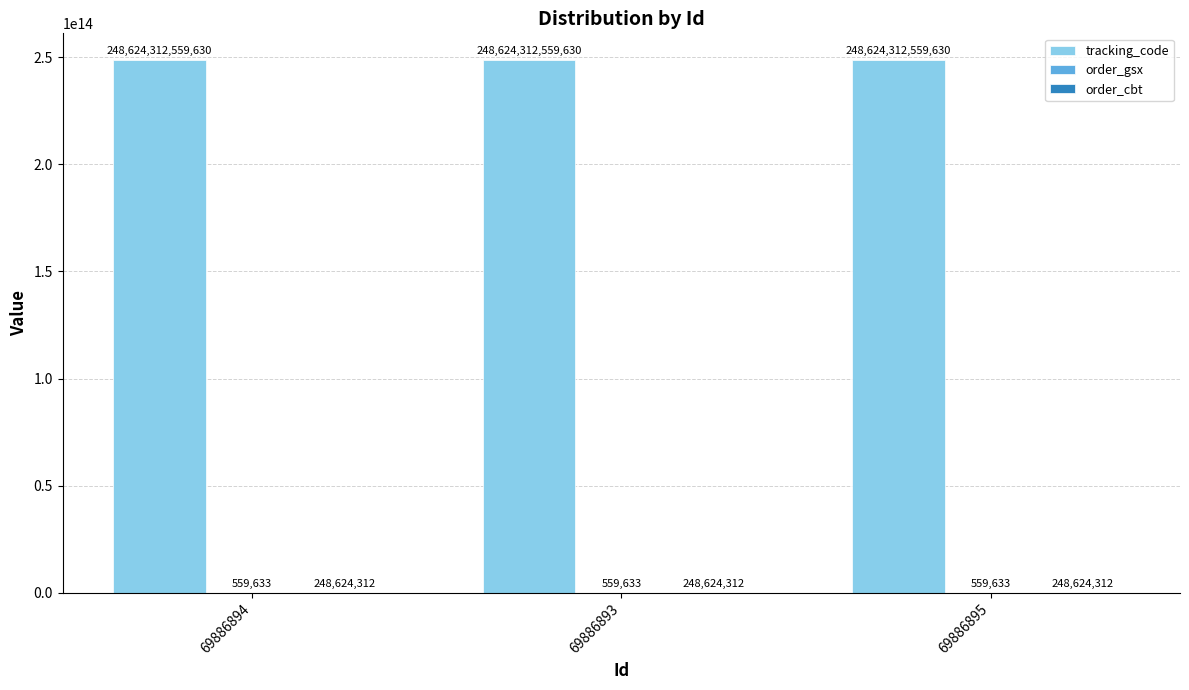

The value of tracking_code at 69886895 is 347697702971690. True or false?

False